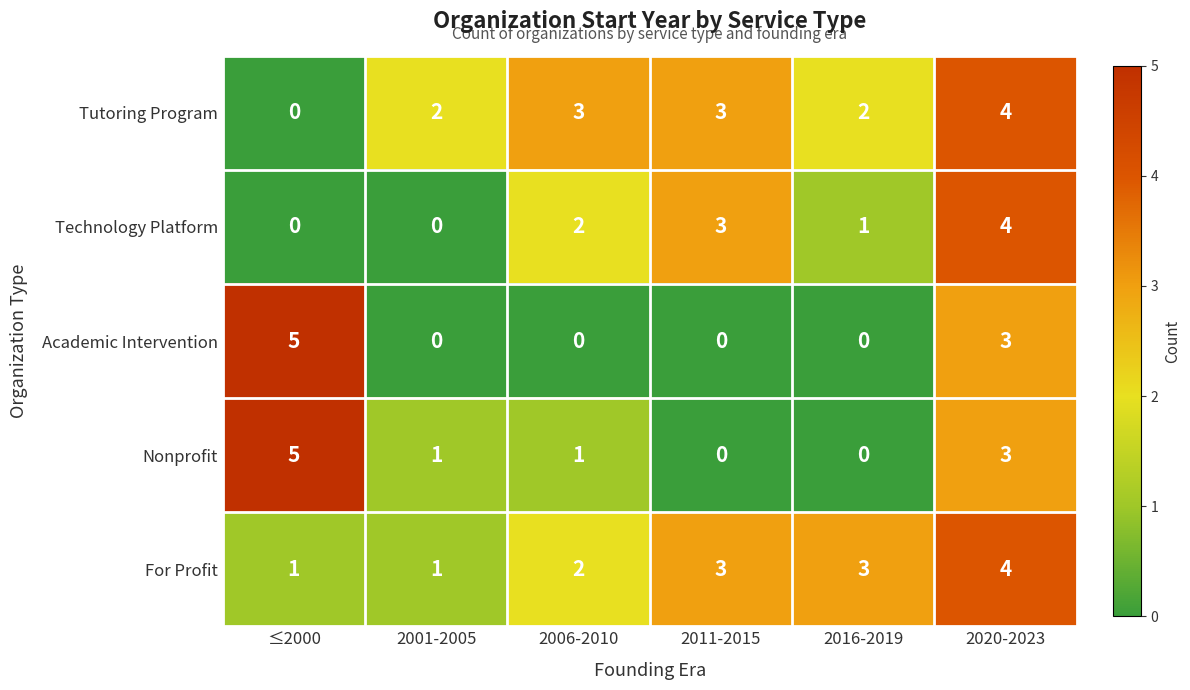

What is the total value across all series at 2006-2010?

8